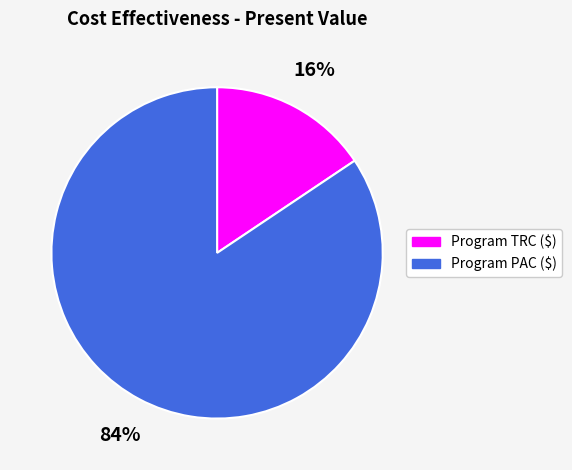

Which category has the smallest portion of the pie?

Program TRC ($)